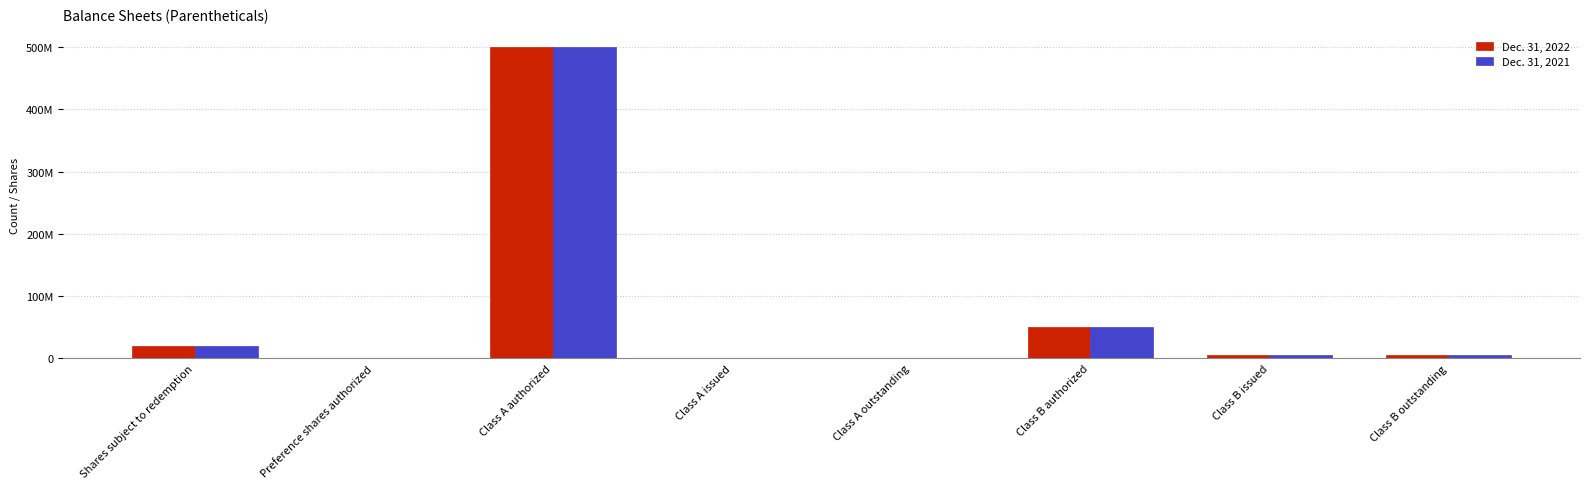

Are the bars horizontal?

No